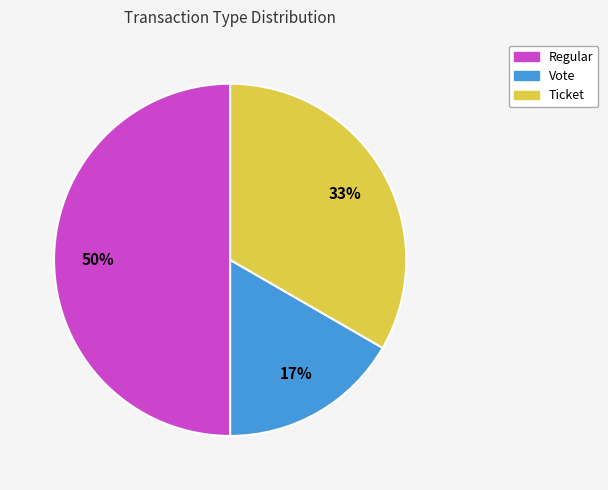

Does Ticket represent more than half of the total?

No